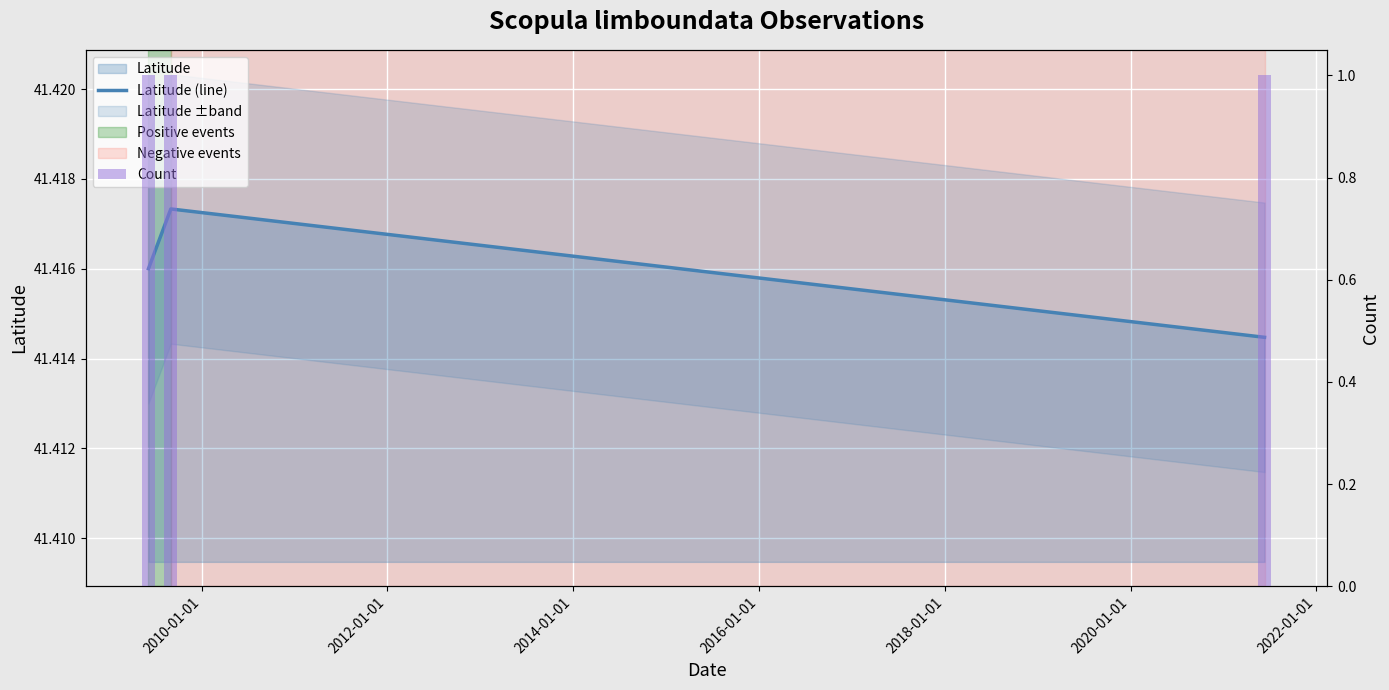

Which label corresponds to the largest value in the chart?

2010-01-01